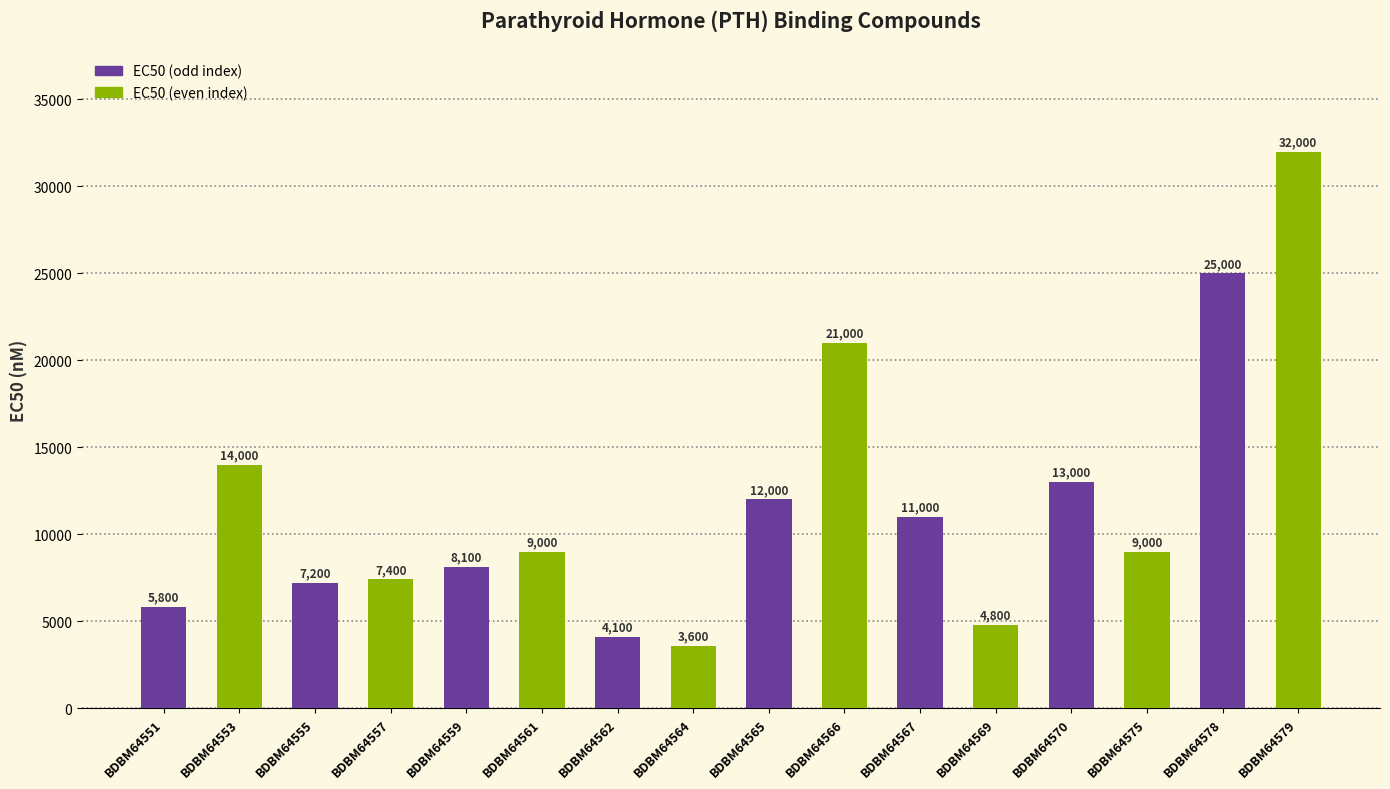

How many data points are less than 9000?

7